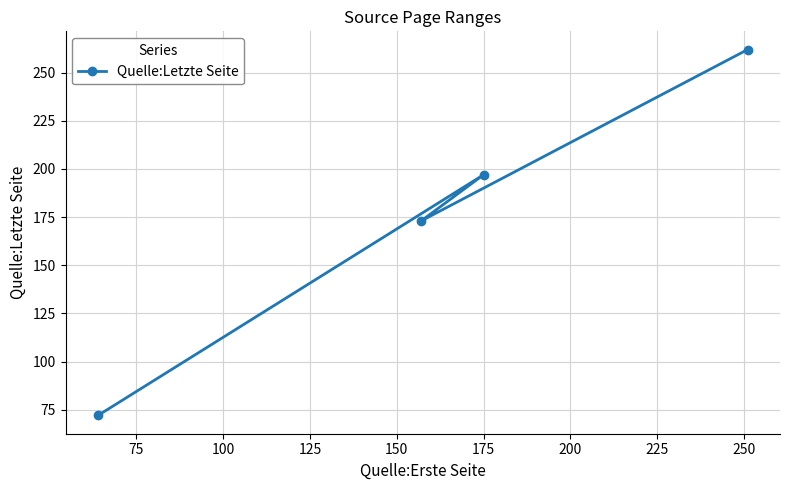

True or false: the data has more than 0 interior local peaks.

True